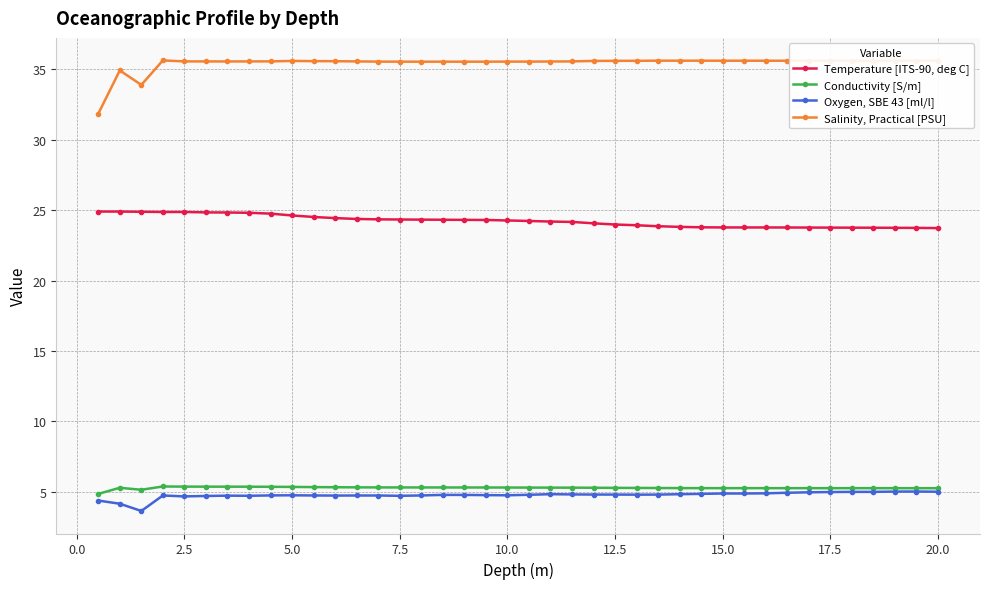

How many distinct data groups are displayed?

4